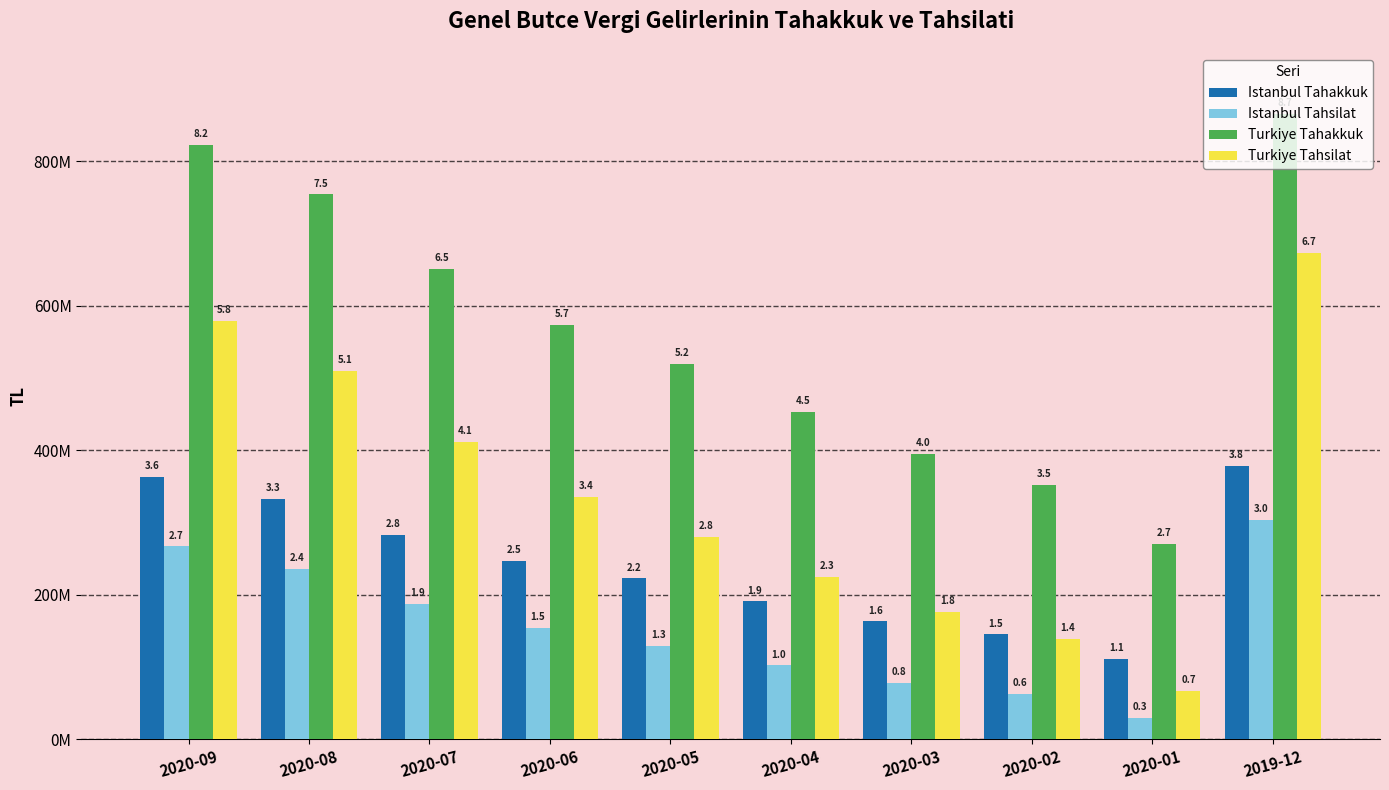

Are the bars horizontal?

No